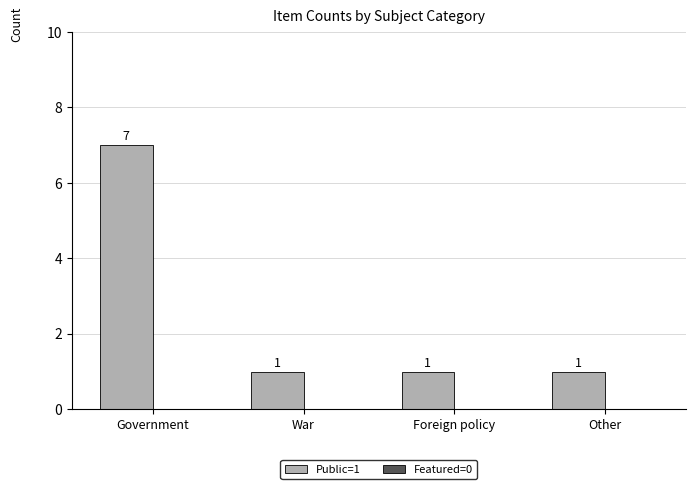

What is the difference between the maximum and second lowest values?

6